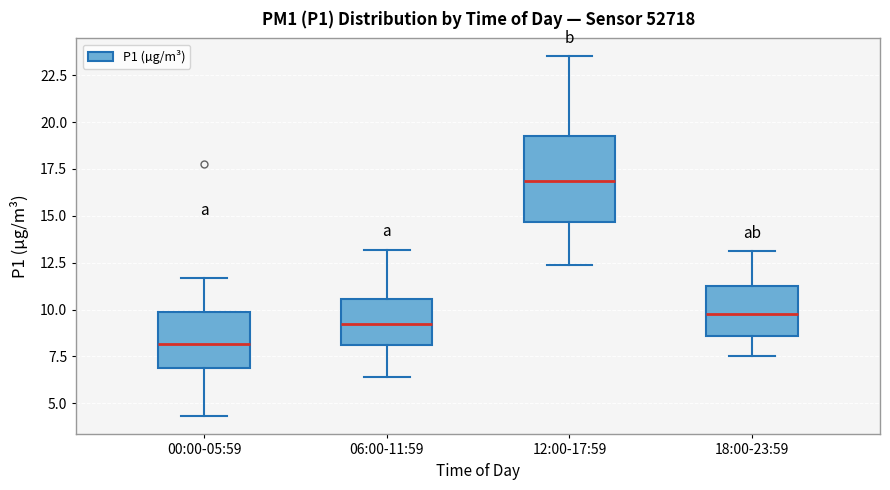

Which box is the tallest, from its lower edge to its upper edge?

12:00-17:59